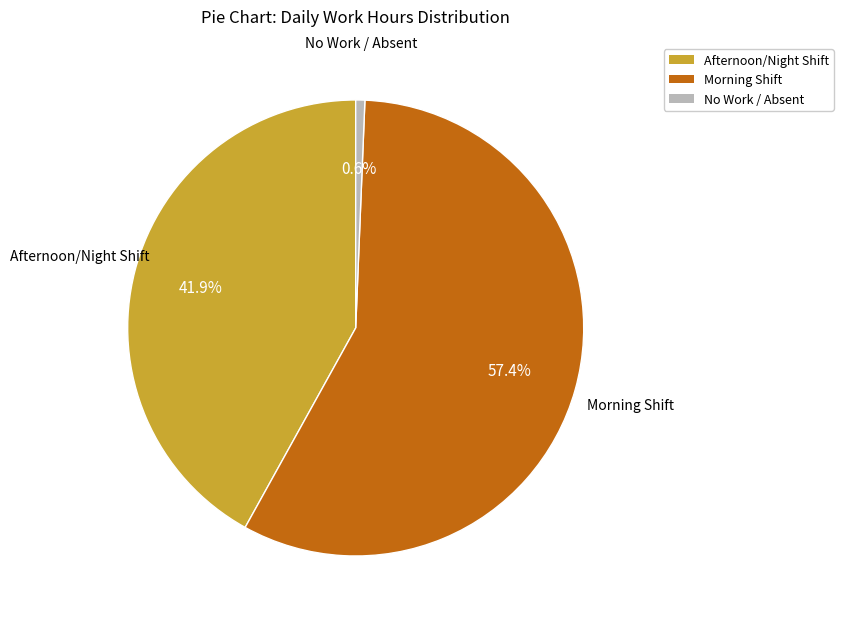

Does any single category account for the majority?

Yes